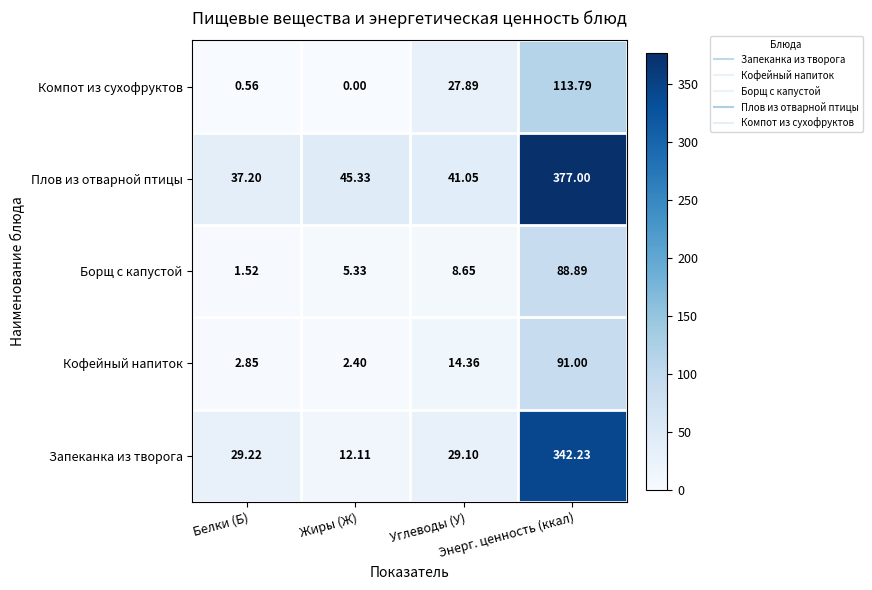

List the series in order of their peak value, lowest first.

Борщ с капустой, Кофейный напиток, Компот из сухофруктов, Запеканка из творога, Плов из отварной птицы